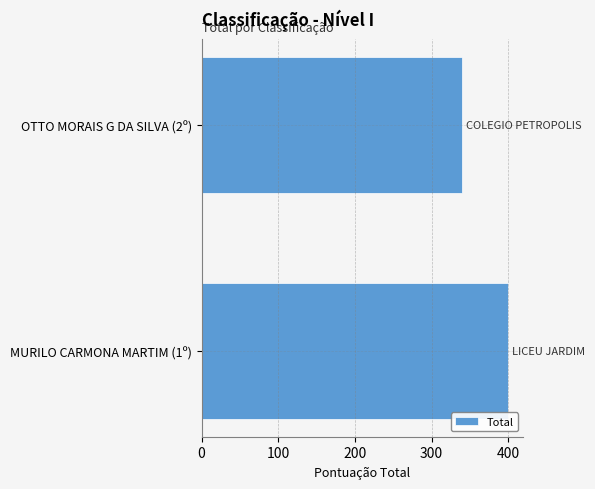

List the labels in order of value, smallest first.

OTTO MORAIS G DA SILVA (2º), MURILO CARMONA MARTIM (1º)